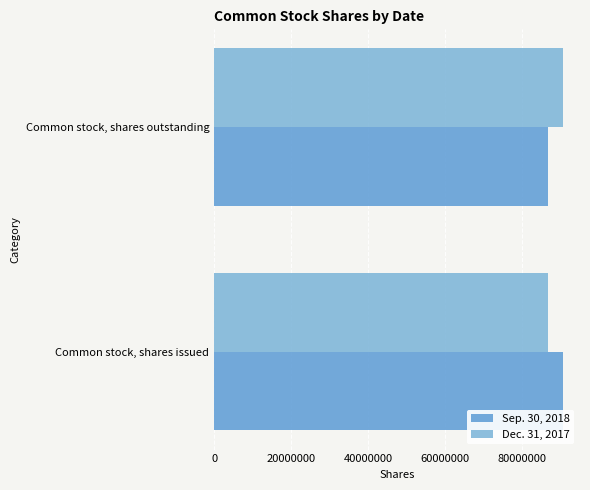

List the series in order of their peak value, lowest first.

Sep. 30, 2018, Dec. 31, 2017